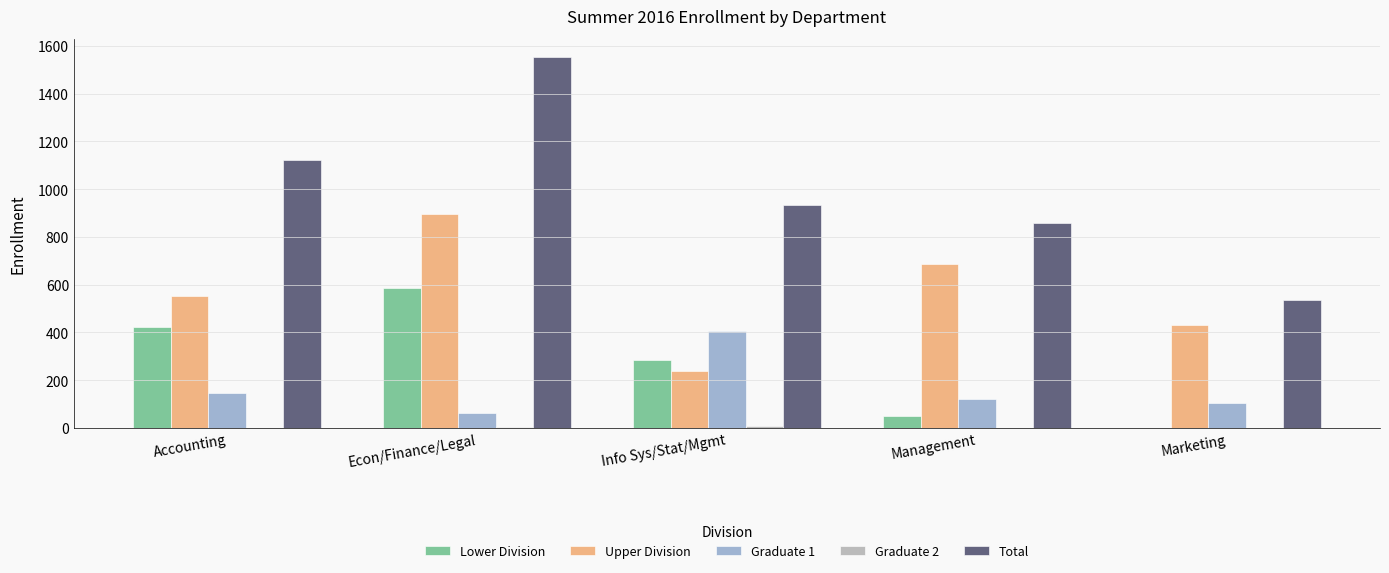

Which series has the largest total across all categories?

Total